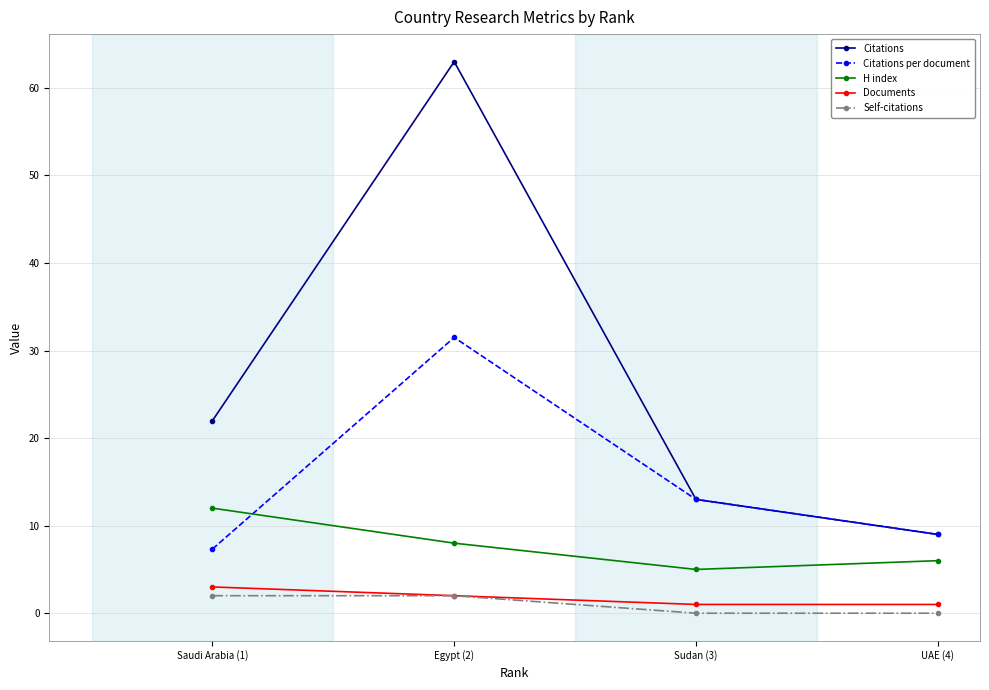

List the series in order of their peak value, highest first.

Citations, Citations per document, H index, Documents, Self-citations